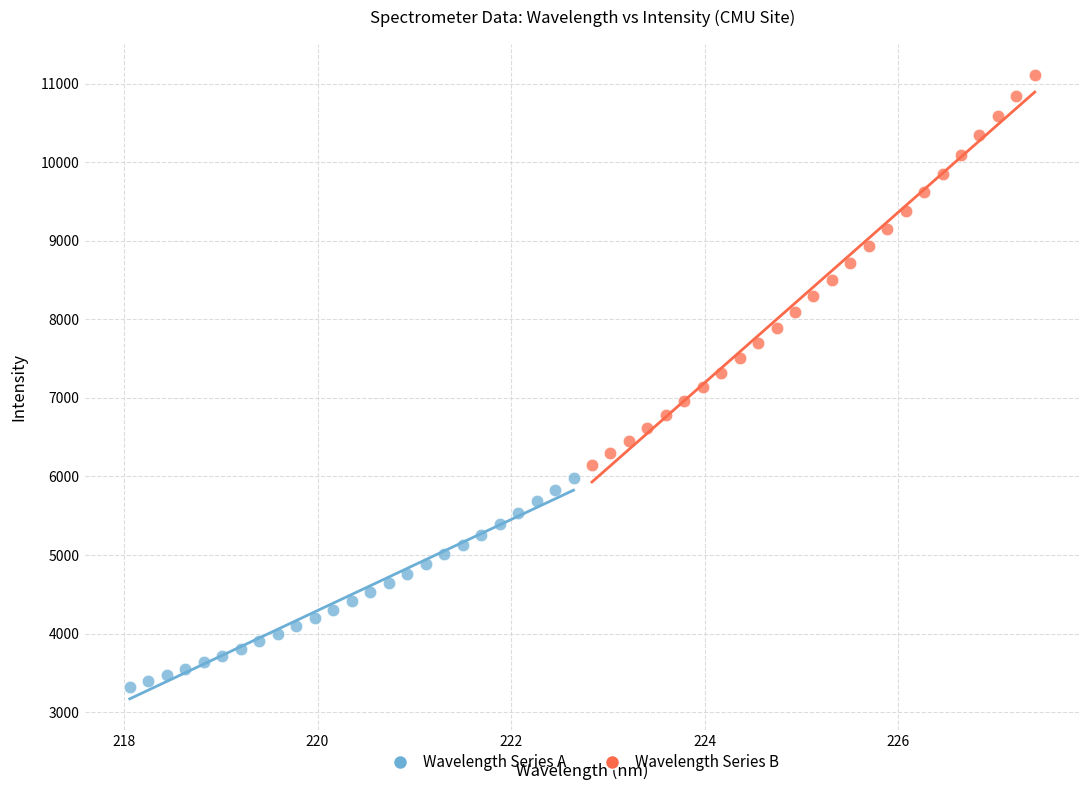

Which series reaches the minimum Y coordinate?

Wavelength Series A